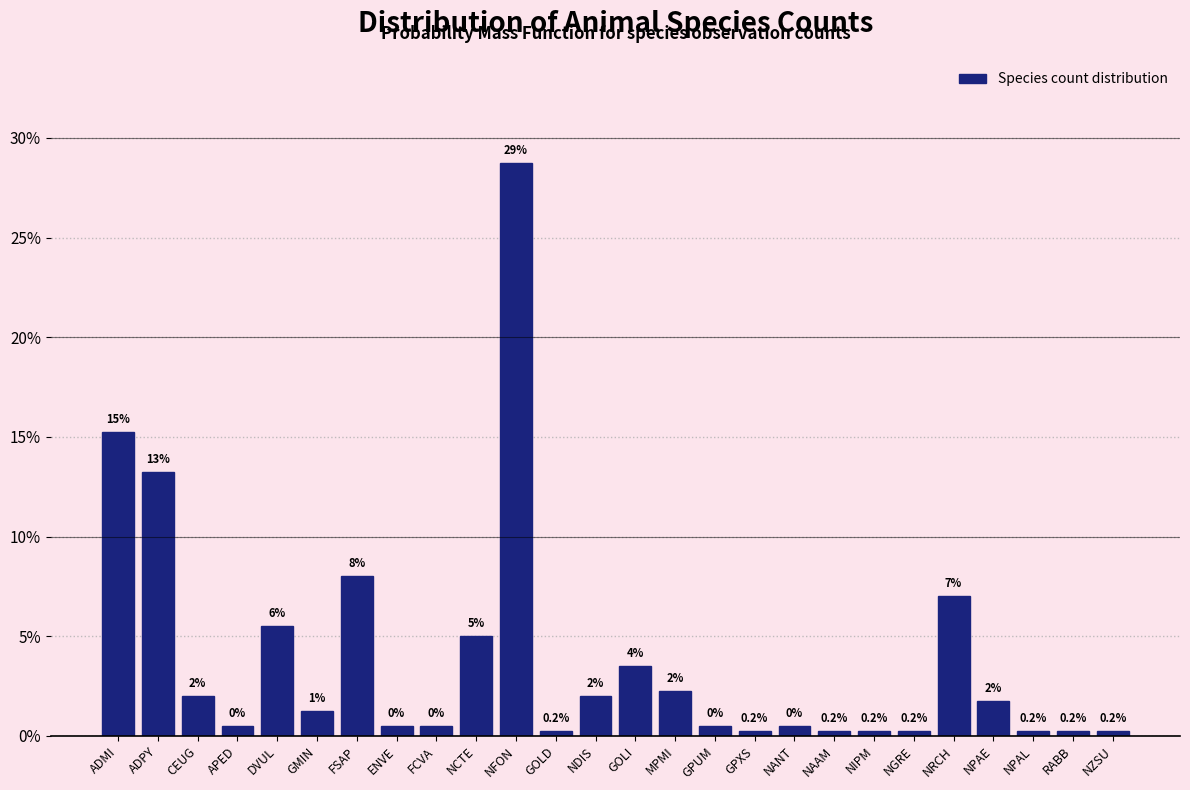

Between NPAE and NRCH, which is larger?

NRCH